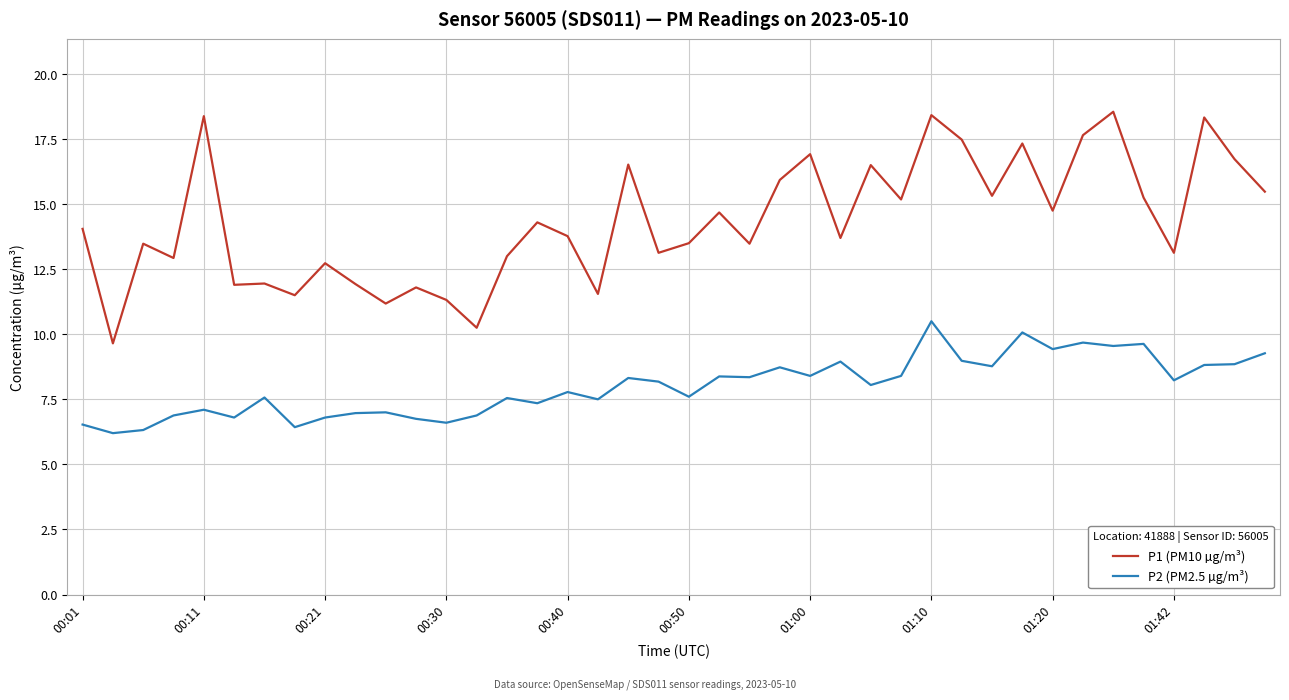

What is the maximum value for P2 (PM2.5 µg/m³)?

10.5